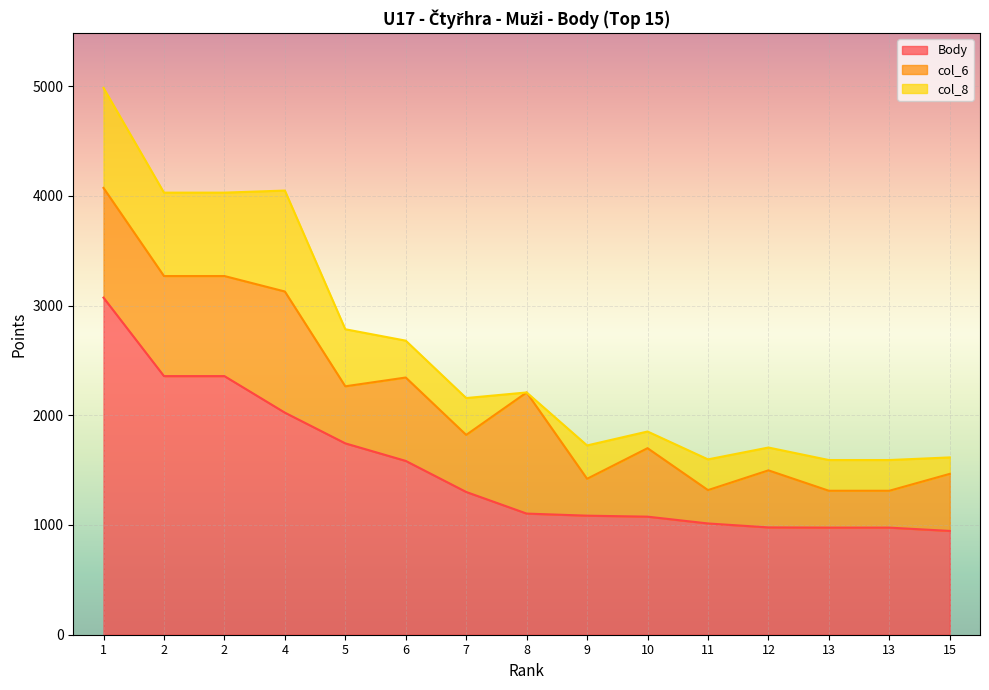

What is the value of the Body point at the 14th from the left?

976